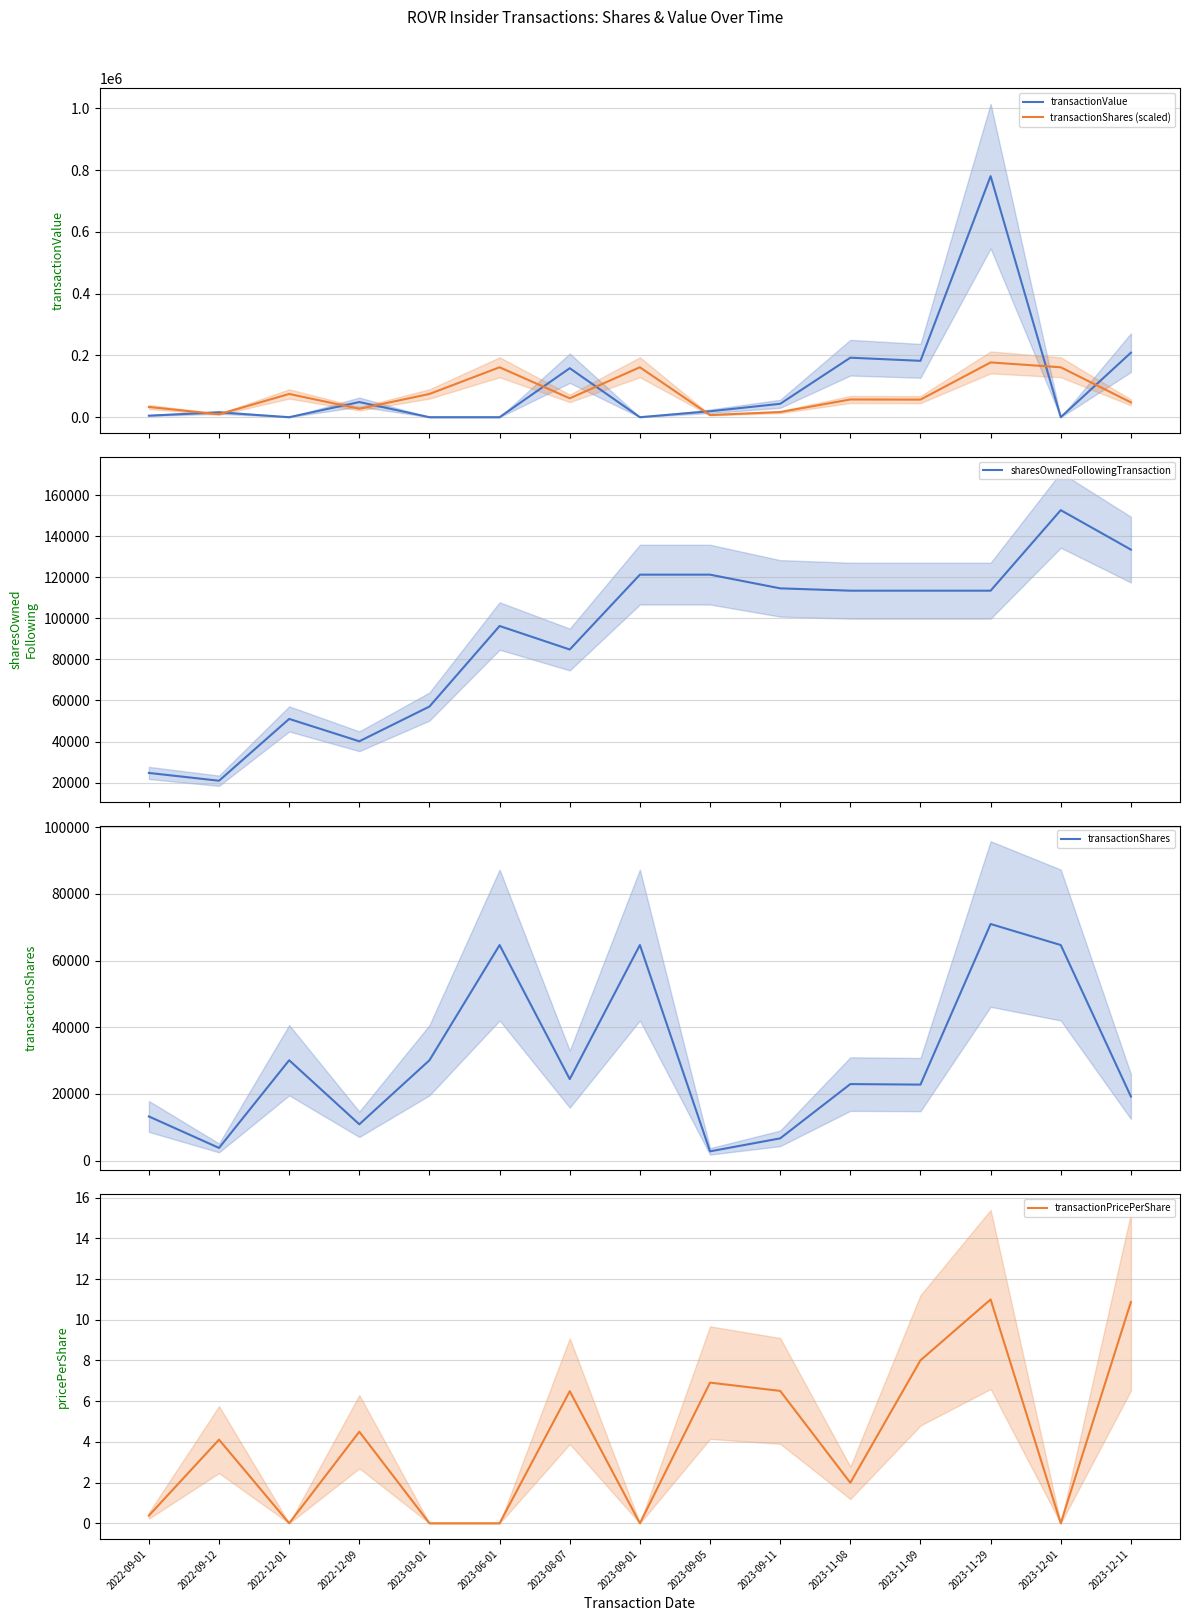

What is the label of the 7th point from the left?

2023-08-07